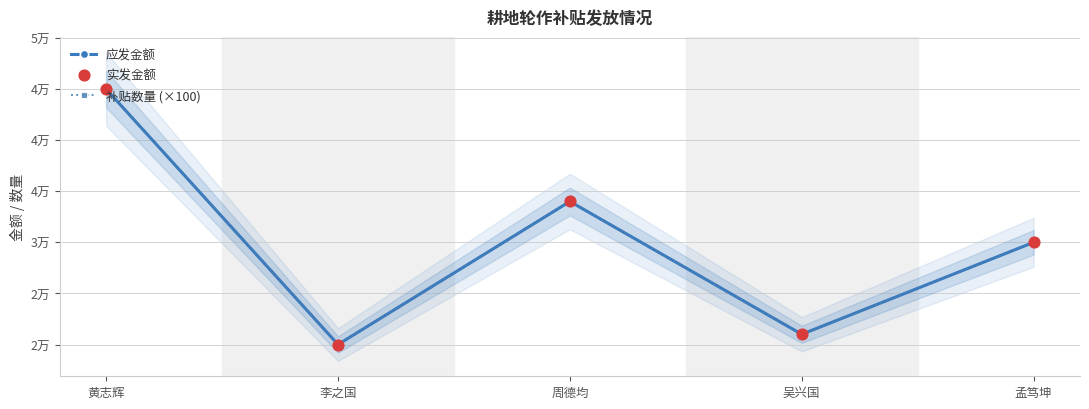

At which category is the sum across all series the highest?

黄志辉